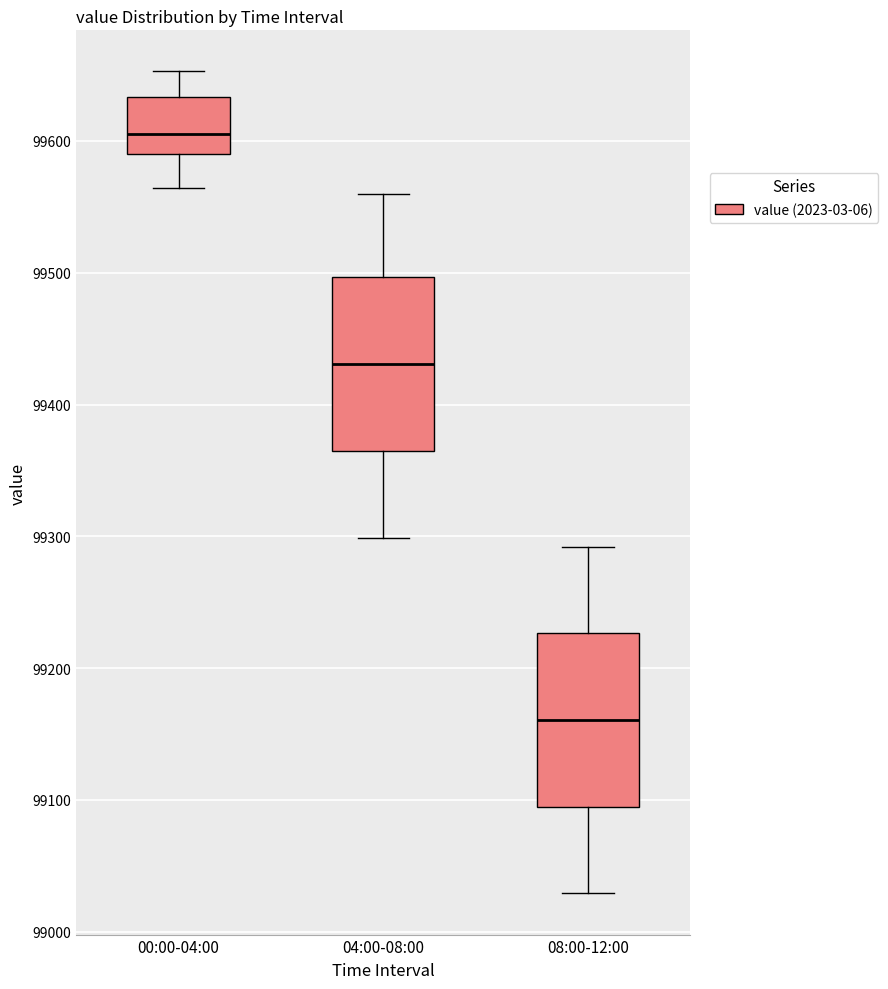

Reading left to right, read every box against the y-axis: the position of its median line, the range the box covers, and the ends of its whiskers. The values are not printed on the chart, so give them approximately, as read against the axis.

00:00-04:00: median 99610, box 99590 to 99630, whiskers 99560 to 99650
04:00-08:00: median 99430, box 99360 to 99500, whiskers 99300 to 99560
08:00-12:00: median 99160, box 99090 to 99230, whiskers 99030 to 99290